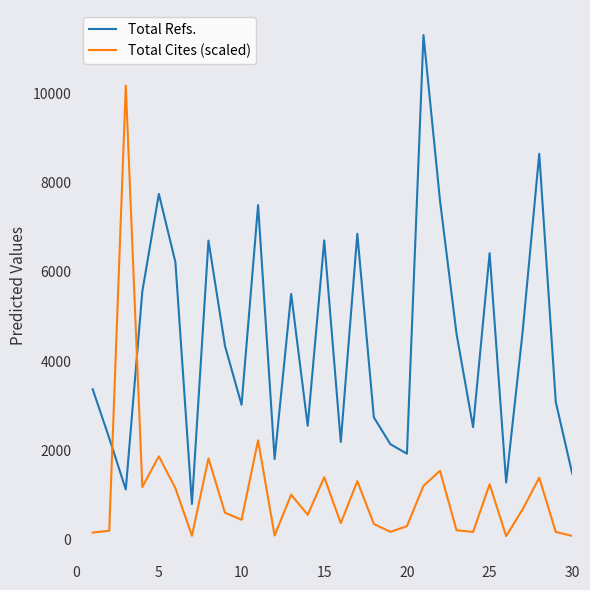

True or false: Total Cites (scaled) and Total Refs. cross at least once.

True